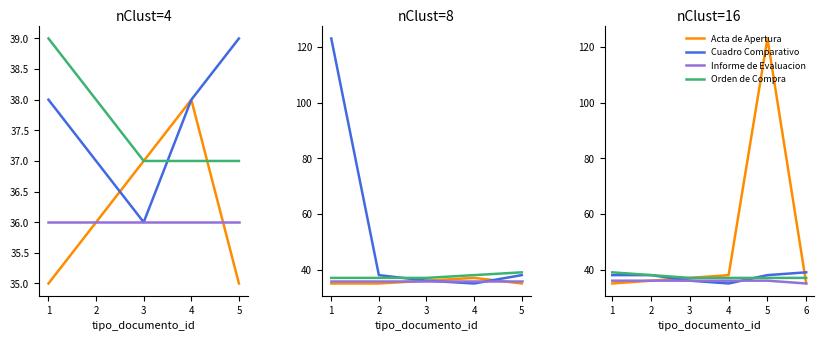

Rank the series at 5 from highest to lowest value.

Acta de Apertura, Cuadro Comparativo, Orden de Compra, Informe de Evaluacion